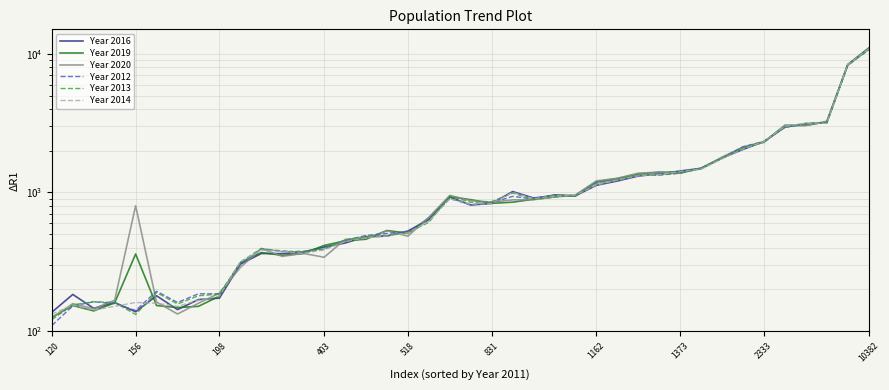

Is it true that Year 2014 equals 443 at 14?

True